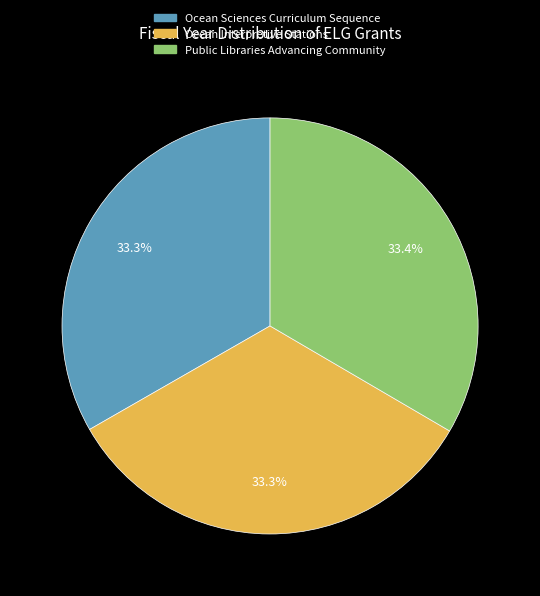

Approximately how many times larger is the value at Ocean Sciences Curriculum Sequence compared to Ocean Interpretive Stations?

1.0